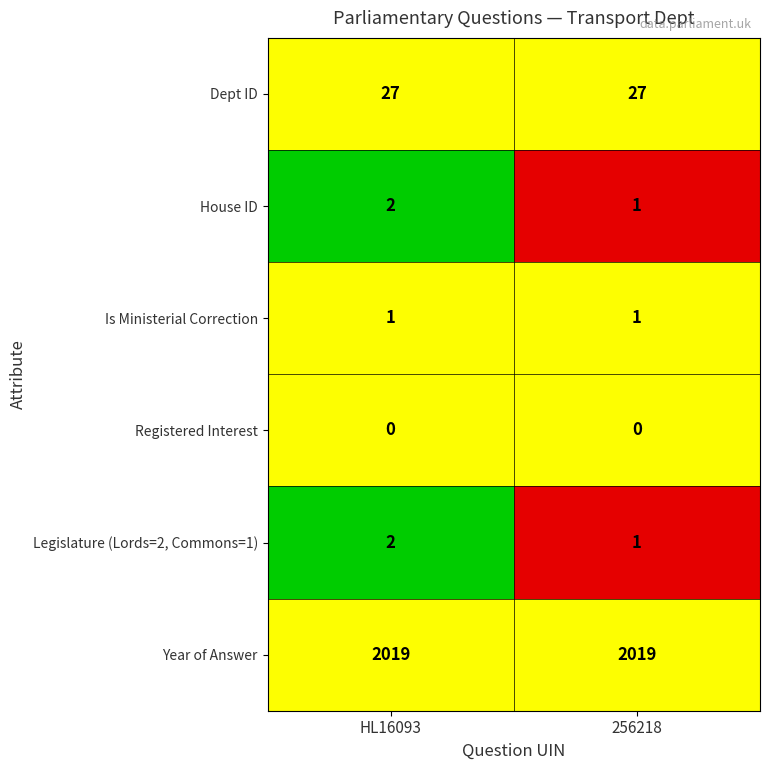

The Dept ID series shows 7 at 256218. True or false?

False